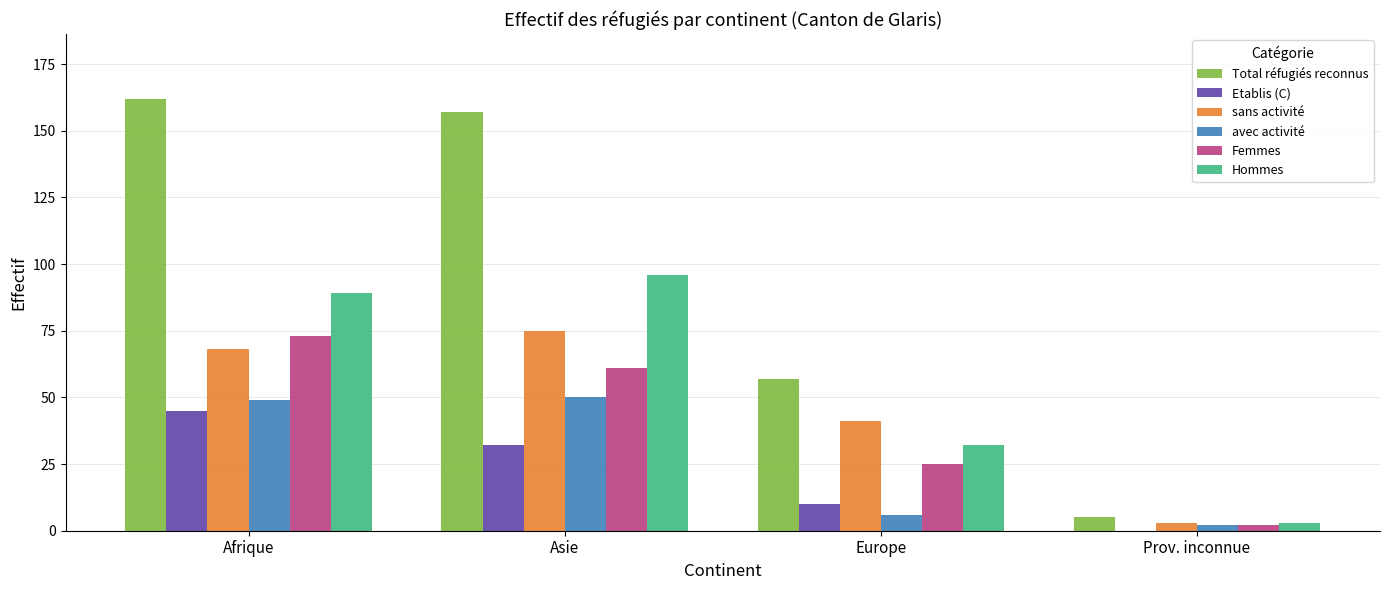

Reading left to right, what are all the values shown in this chart?

Total réfugiés reconnus: Afrique=162	Asie=157	Europe=57	Prov. inconnue=5
Etablis (C): Afrique=45	Asie=32	Europe=10	Prov. inconnue=0
sans activité: Afrique=68	Asie=75	Europe=41	Prov. inconnue=3
avec activité: Afrique=49	Asie=50	Europe=6	Prov. inconnue=2
Femmes: Afrique=73	Asie=61	Europe=25	Prov. inconnue=2
Hommes: Afrique=89	Asie=96	Europe=32	Prov. inconnue=3